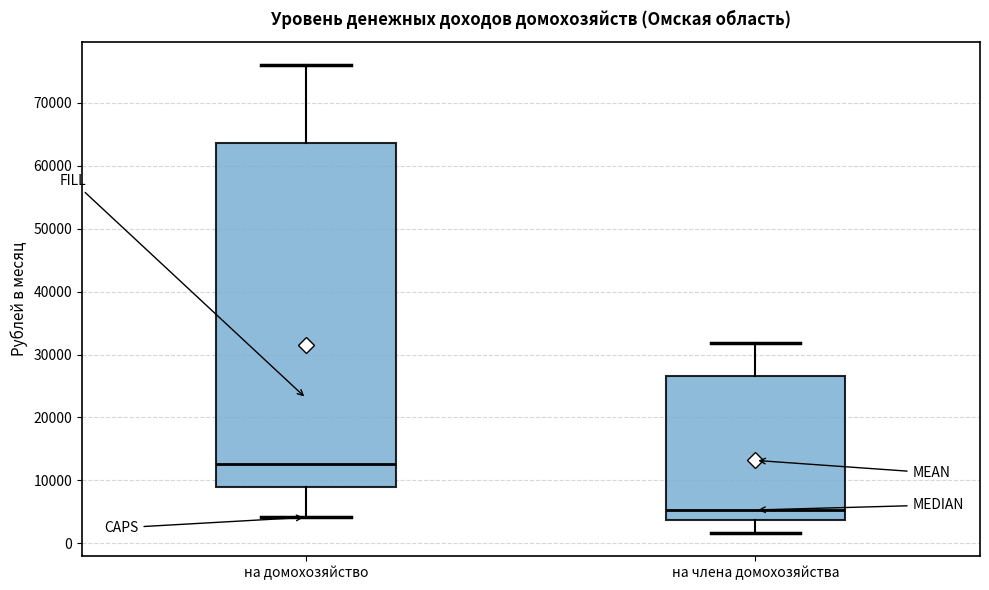

Reading left to right, transcribe this box plot: for each box, give where its median line is, the range the box spans, and where its two whiskers end, as read against the y-axis. The values are not printed on the chart, so give them approximately, as read against the axis.

на домохозяйство: median 13000, box 9000 to 64000, whiskers 4000 to 76000
на члена домохозяйства: median 5000, box 4000 to 27000, whiskers 2000 to 32000